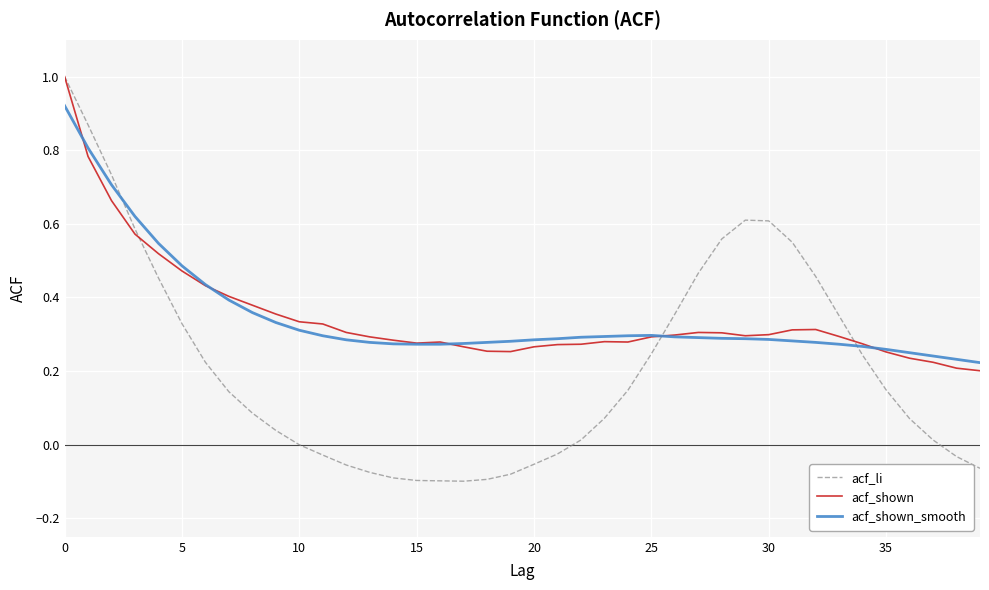

How many lines are shown in the chart?

3